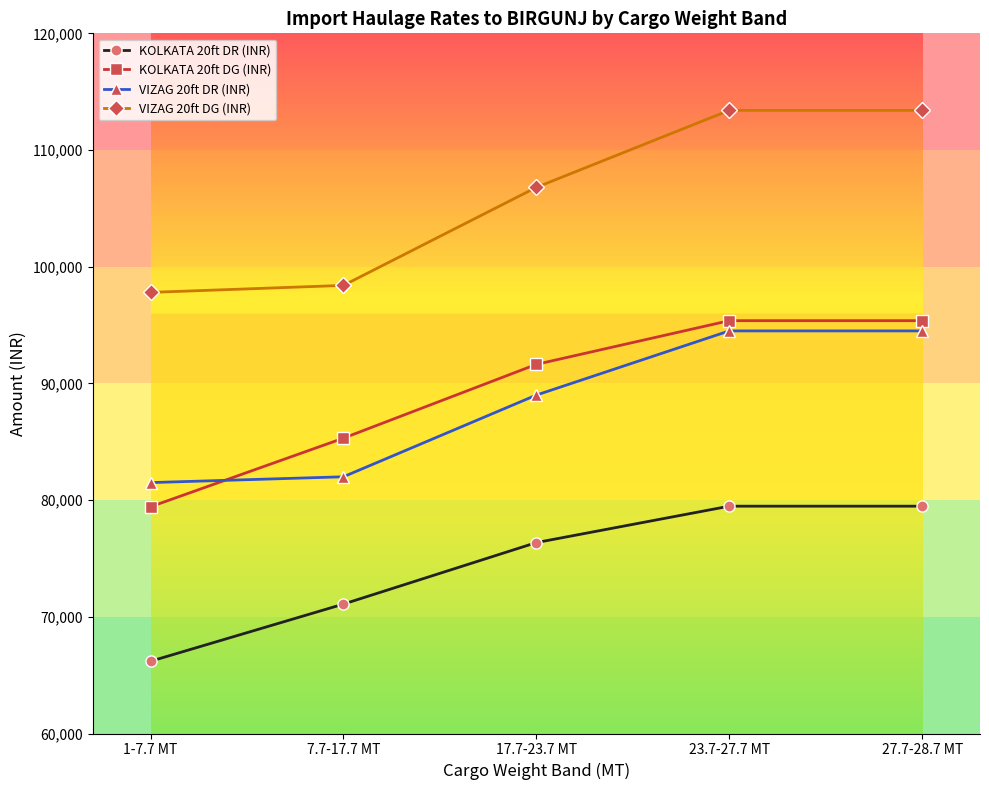

Is it true that KOLKATA 20ft DR (INR) equals 121969 at 7.7-17.7 MT?

False